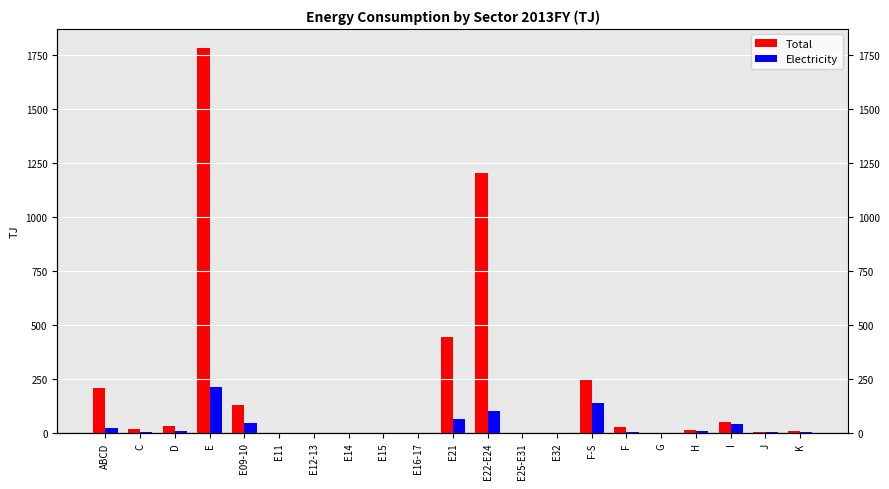

What position from the right is E21?

11